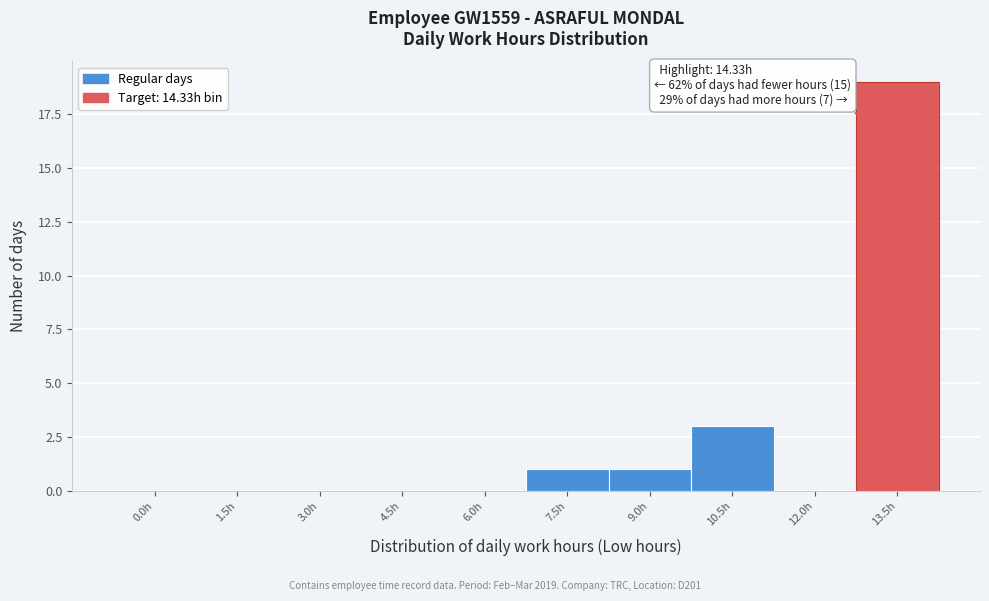

Reading left to right, transcribe all the data shown in this chart.

0.0h=0	1.5h=0	3.0h=0	4.5h=0	6.0h=0	7.5h=1	9.0h=1	10.5h=3	12.0h=0	13.5h=19